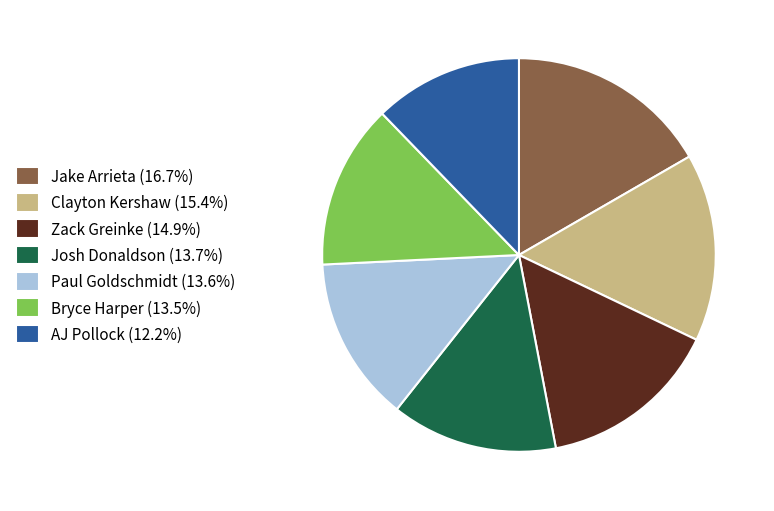

Combined, do AJ Pollock (12.2%) and Jake Arrieta (16.7%) account for over 50%?

No